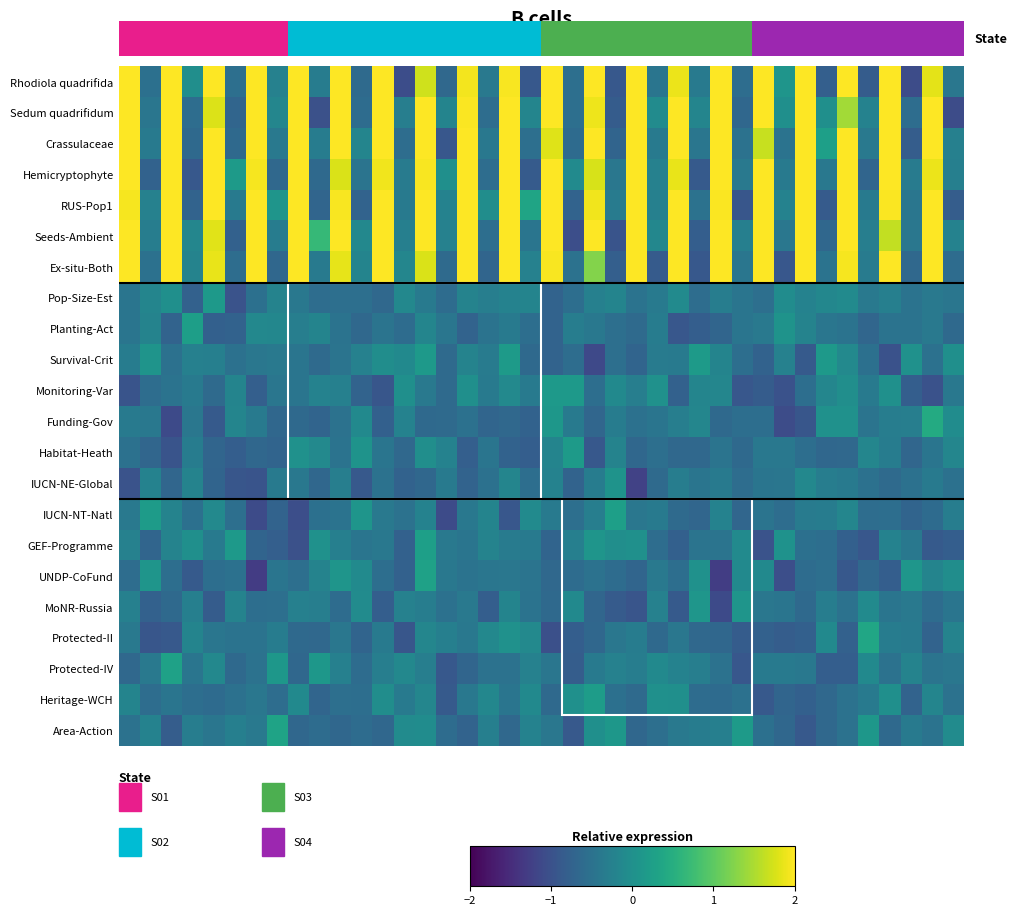

At which category is the sum across all series the highest?

14